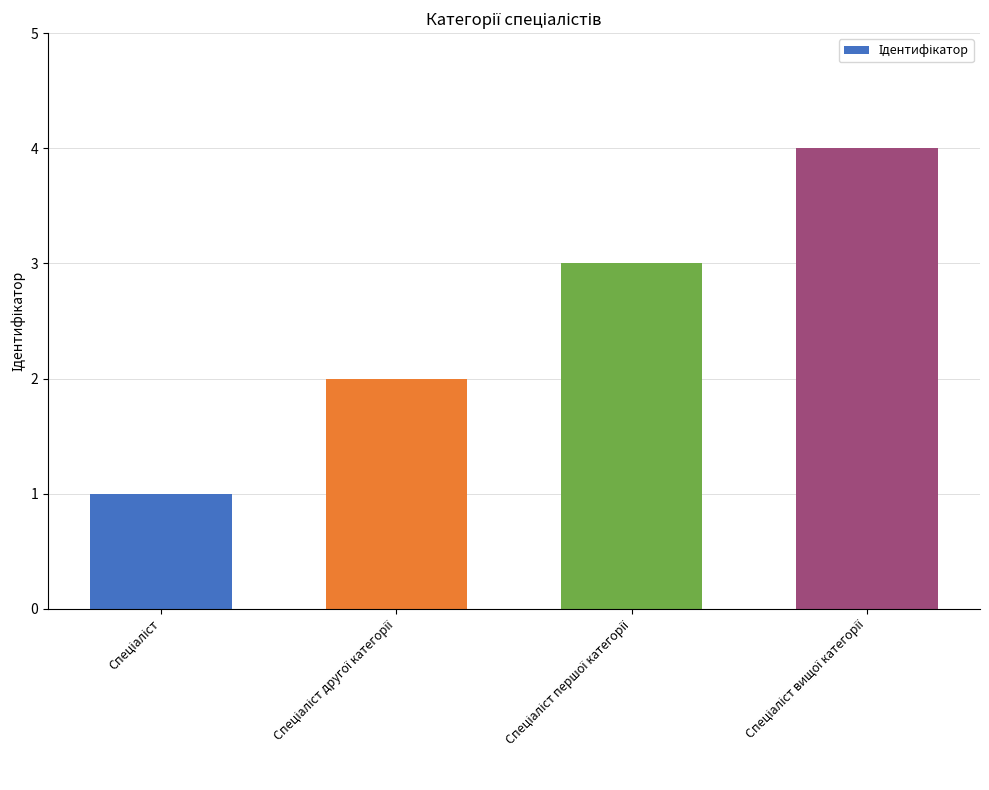

What is the maximum value shown in the chart?

4